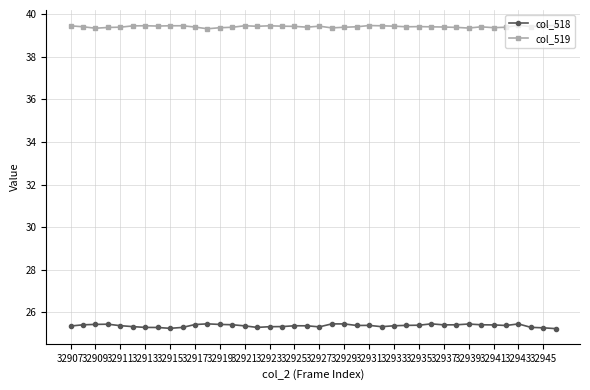

Which series has the largest total across all categories?

col_519